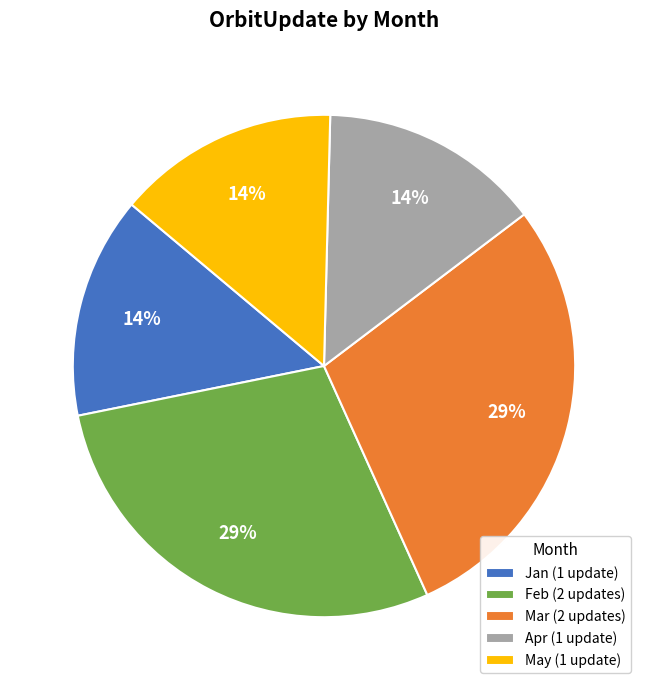

To the nearest percent, what is the combined percentage of Mar (2 updates) and May (1 update)?

43%